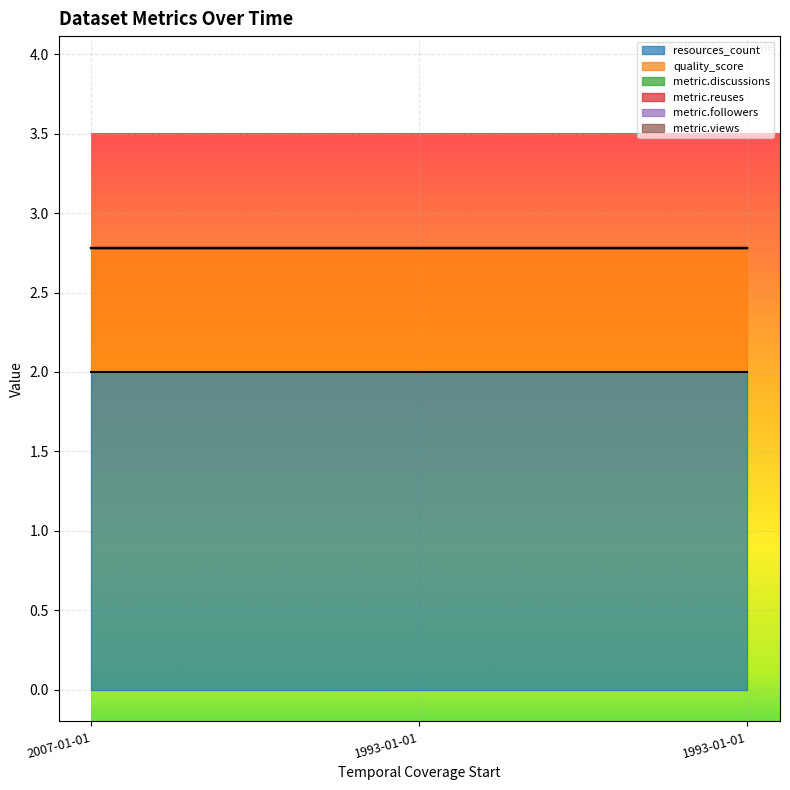

What is the label of the 1st point from the right?

1993-01-01